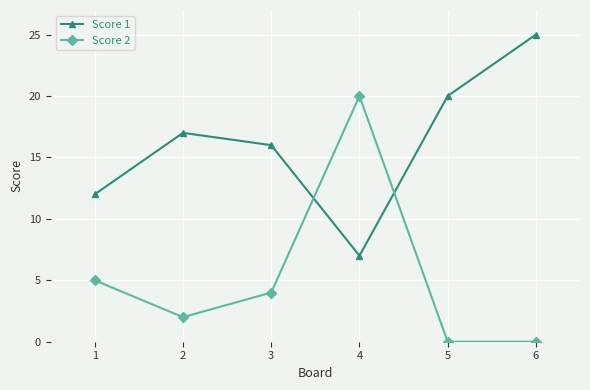

Rank the series by their maximum value, from lowest to highest.

Score 2, Score 1